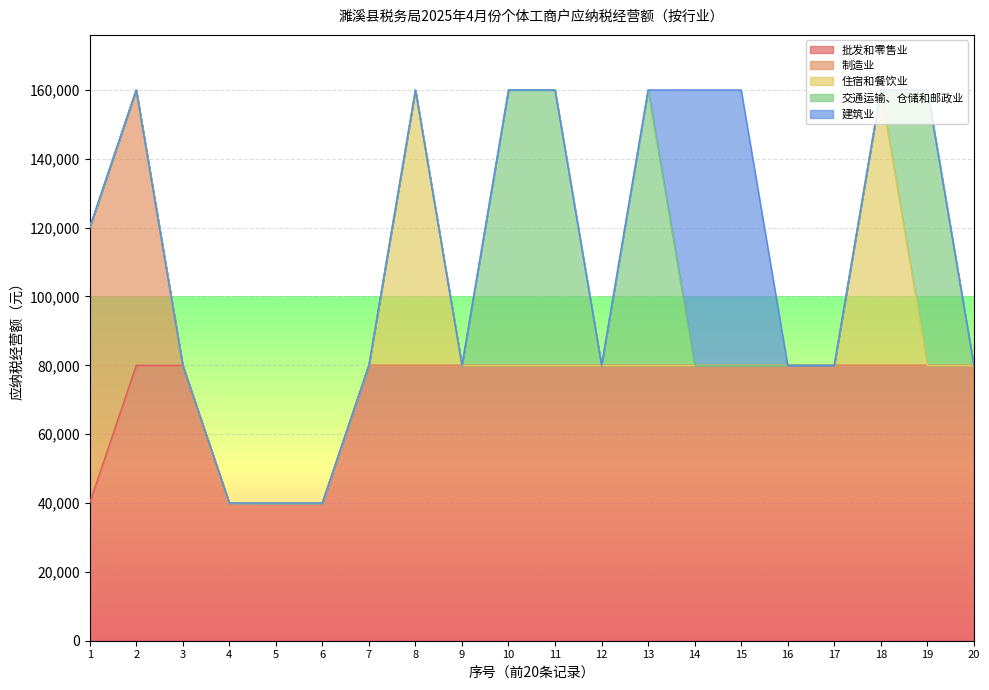

What is the difference between the 建筑业 values at 5 and 14?

80000